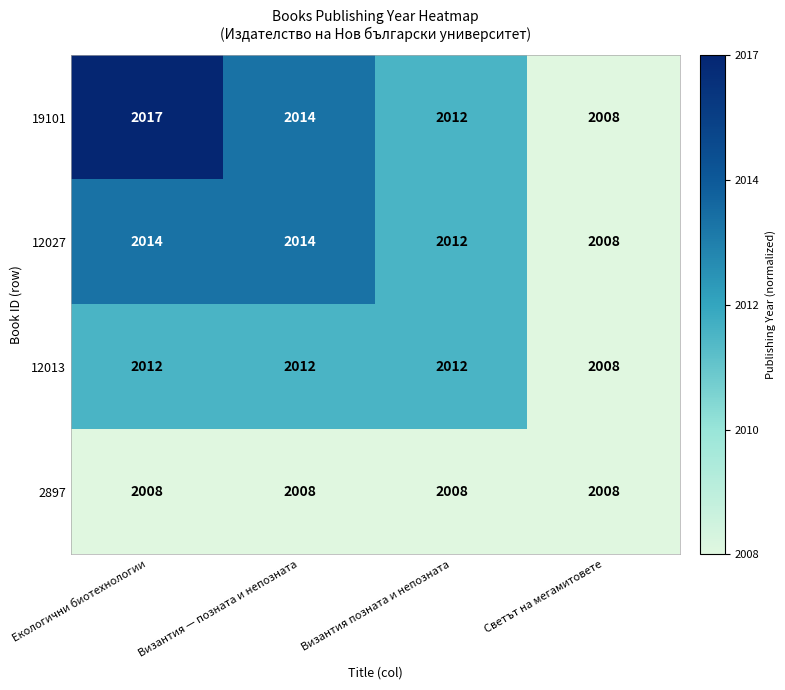

List the series in order of their peak value, lowest first.

2897, 12013, 12027, 19101